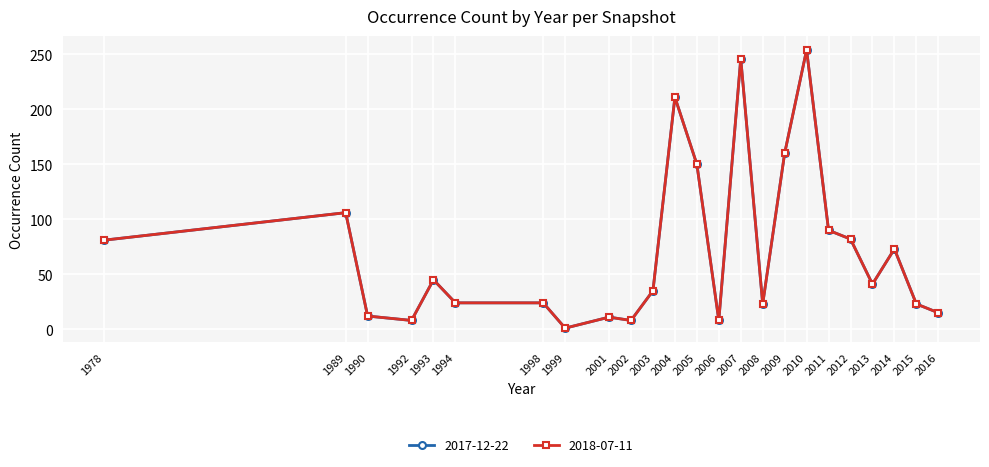

Does the chart have visible grid lines?

Yes